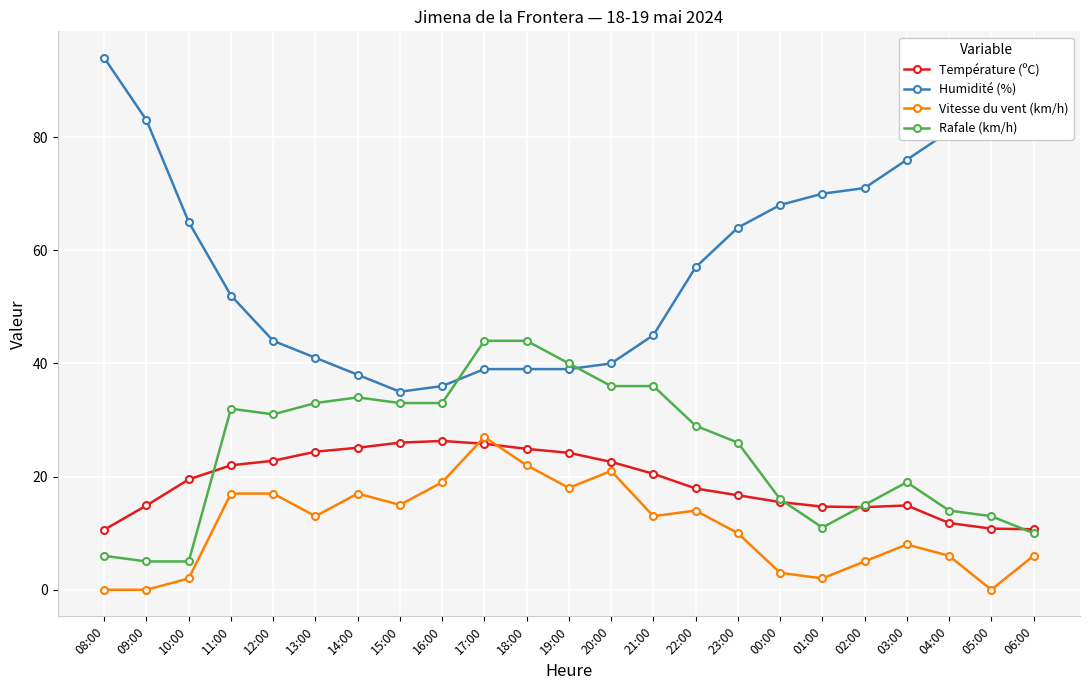

Between which two adjacent categories do Vitesse du vent (km/h) and Température (ºC) first intersect?

16:00 and 17:00